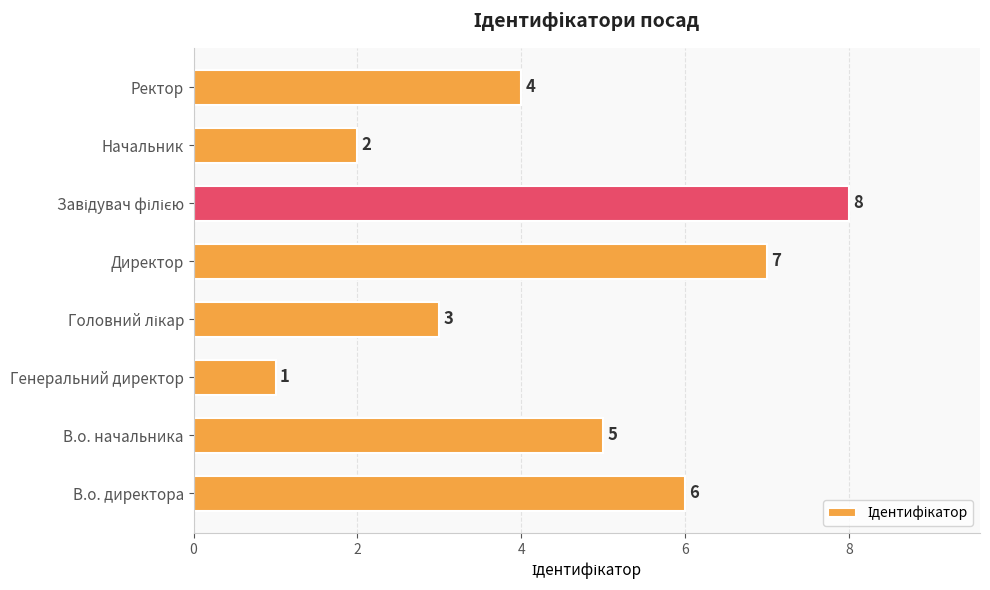

What is the change in value from Директор to Ректор?

-3